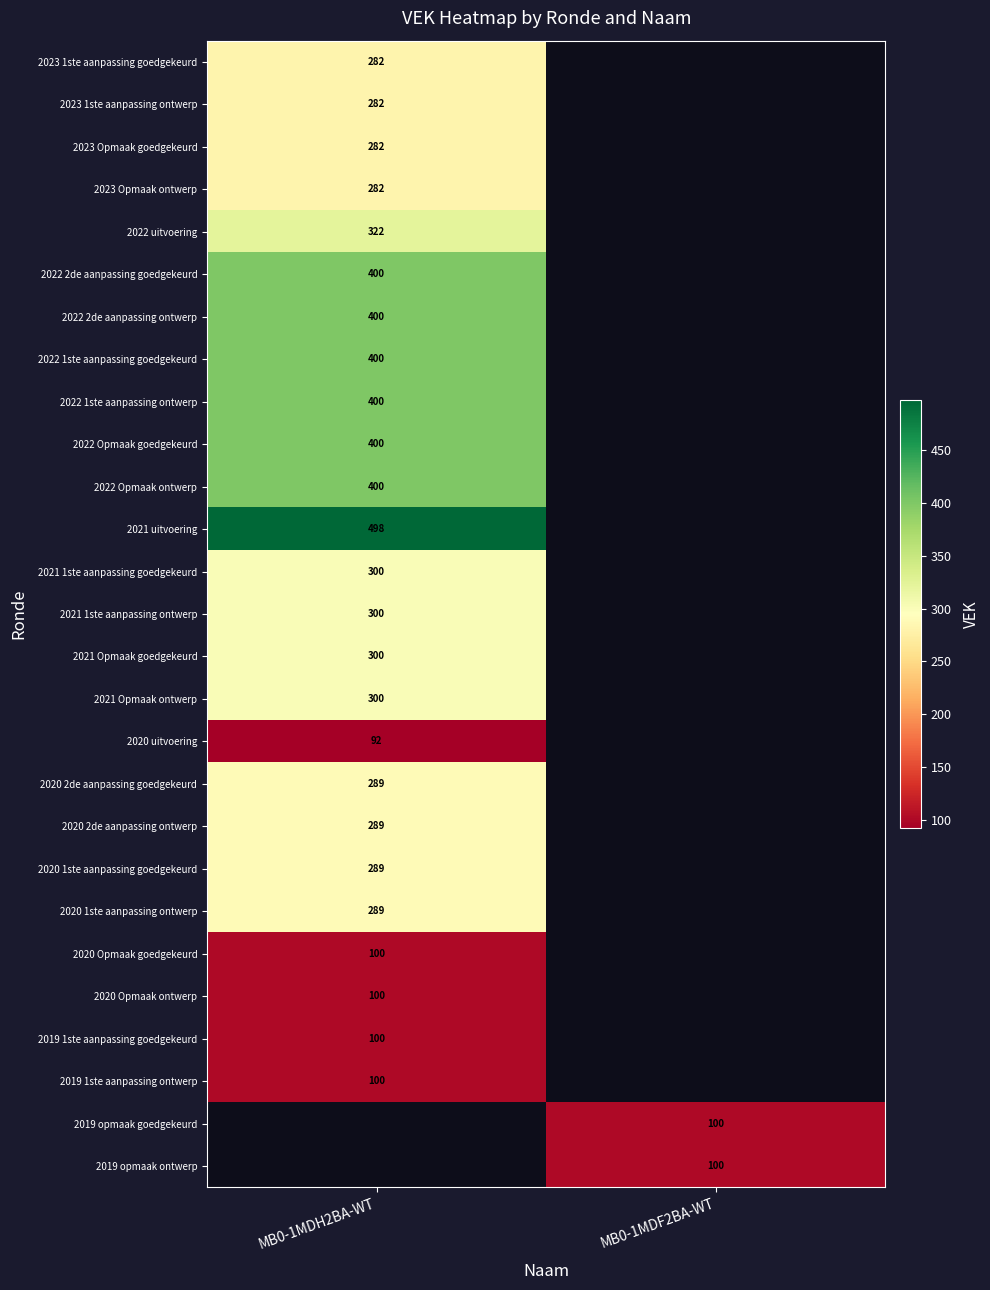

What is the spread (max minus min) of values at MB0-1MDH2BA-WT?

406.0